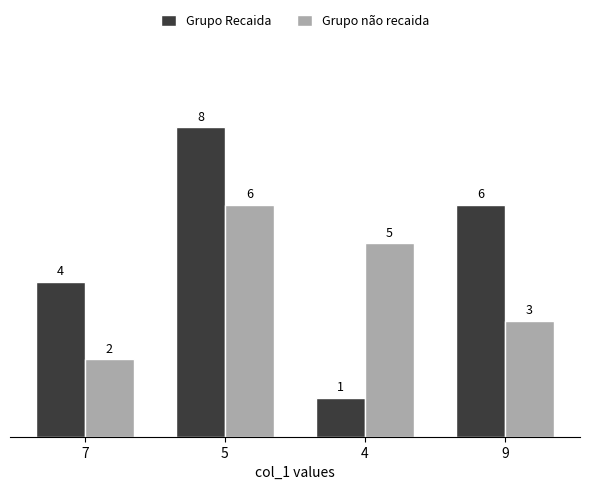

Which series has the largest range (max minus min)?

Grupo Recaida